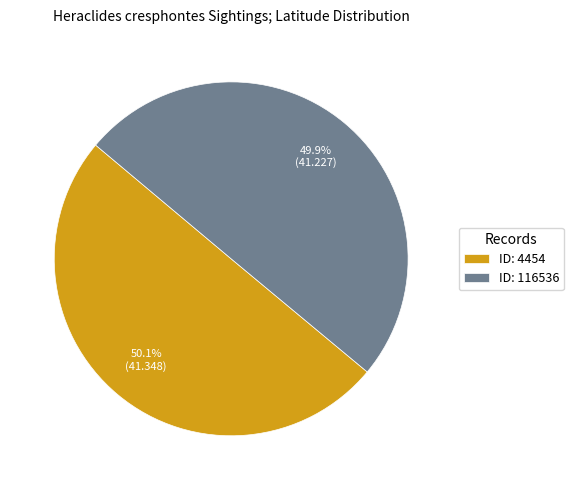

What is the ratio of the value at ID: 4454 to the value at ID: 116536?

1.0